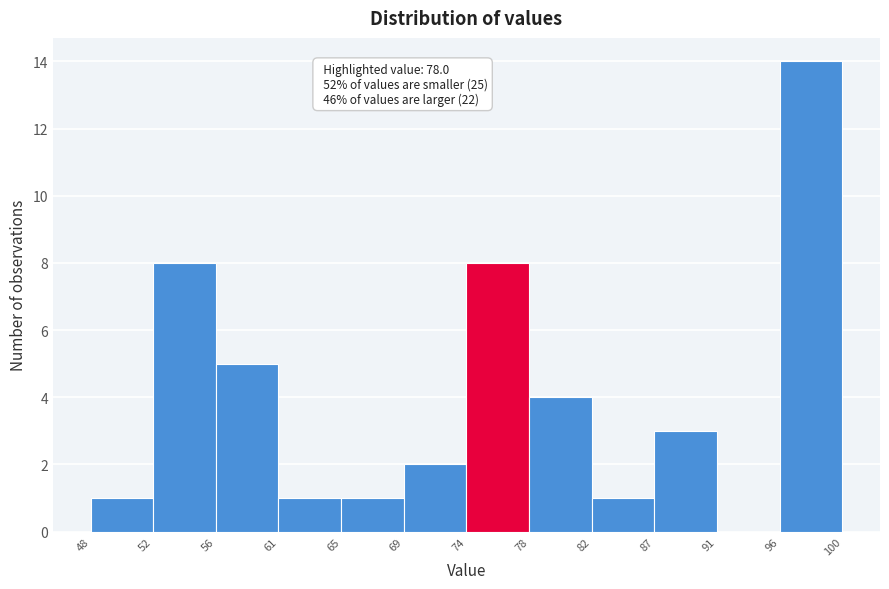

Over which range of the x-axis is the bar tallest?

96 to 100